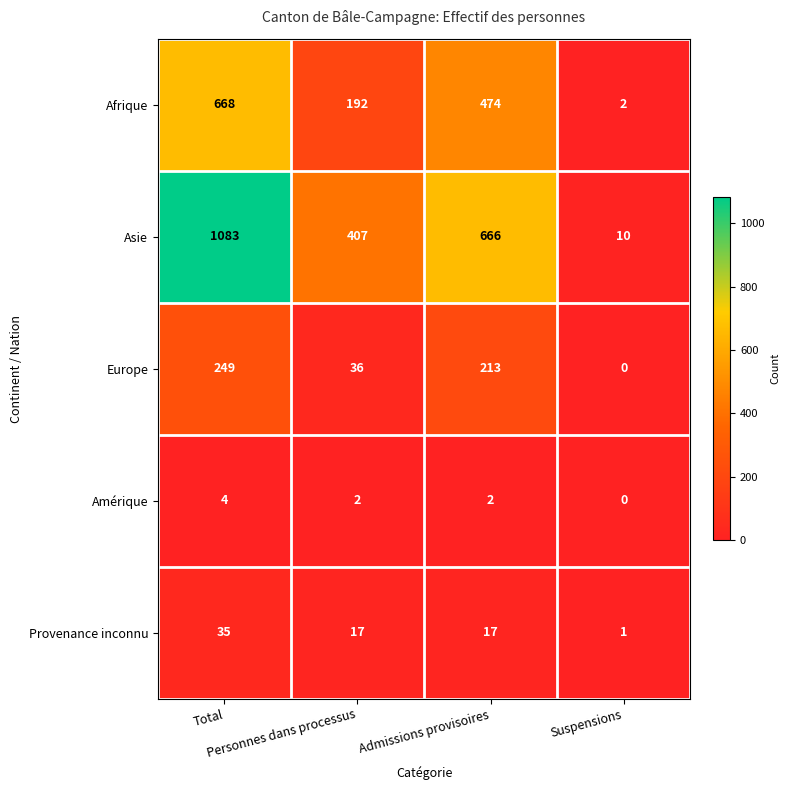

What is the difference between the highest and lowest values at Suspensions?

10